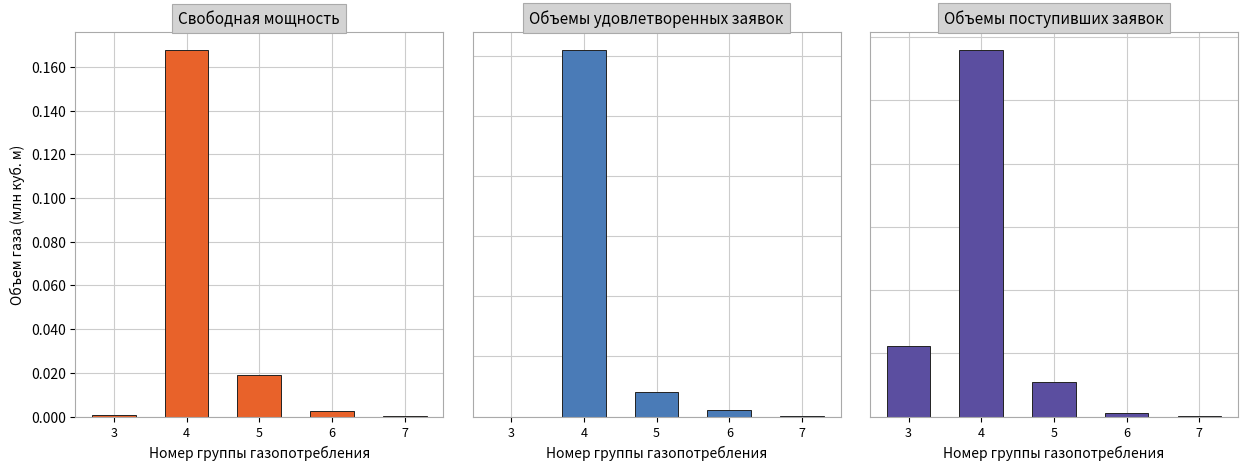

What is the sum of all Объемы удовлетворенных заявок values?

0.1